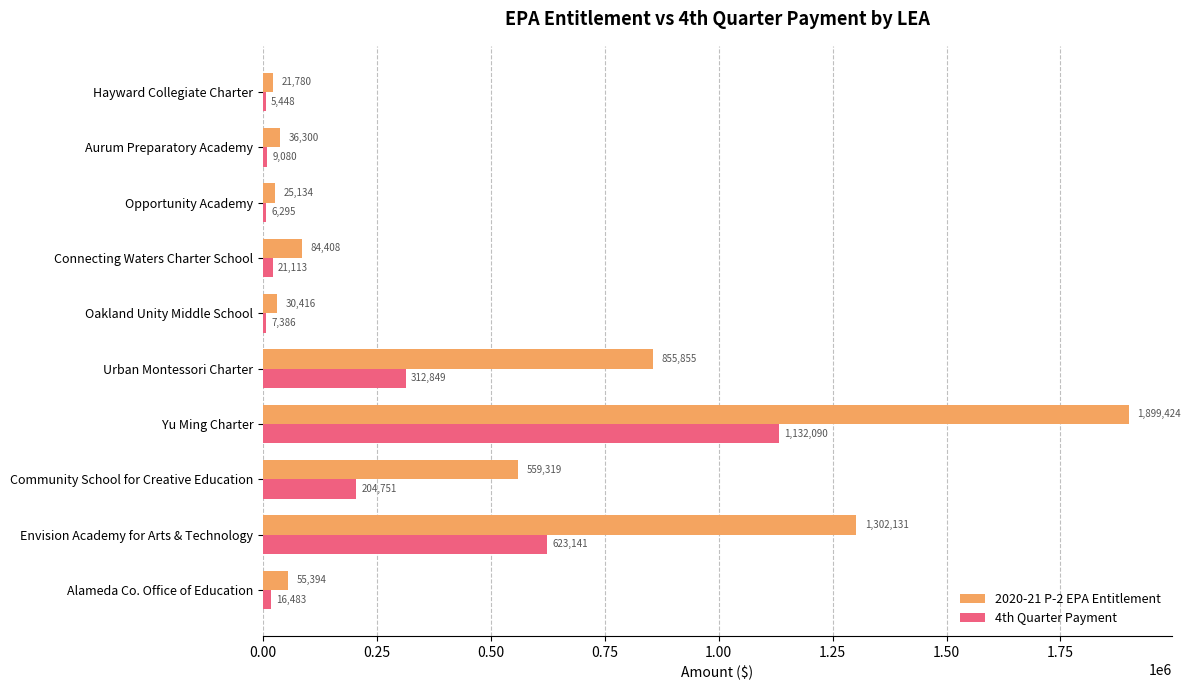

At which label is 2020-21 P-2 EPA Entitlement closest to 960602?

Urban Montessori Charter